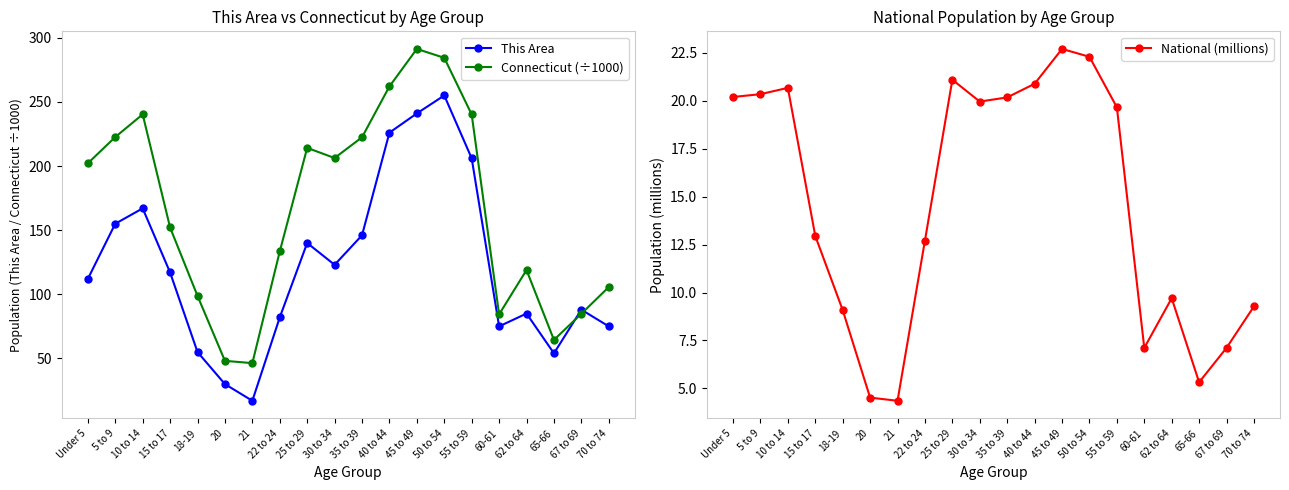

What are all the series names shown in the legend?

This Area, Connecticut (÷1000), National (millions)